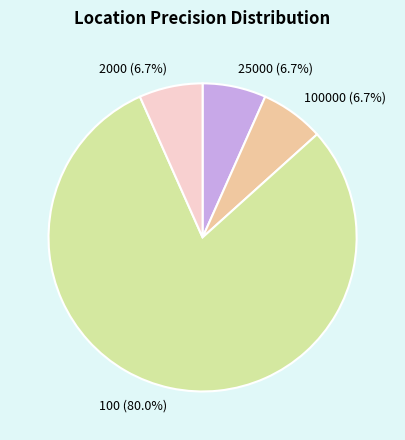

Between 100000 (6.7%) and 100 (80.0%), which is larger?

100 (80.0%)